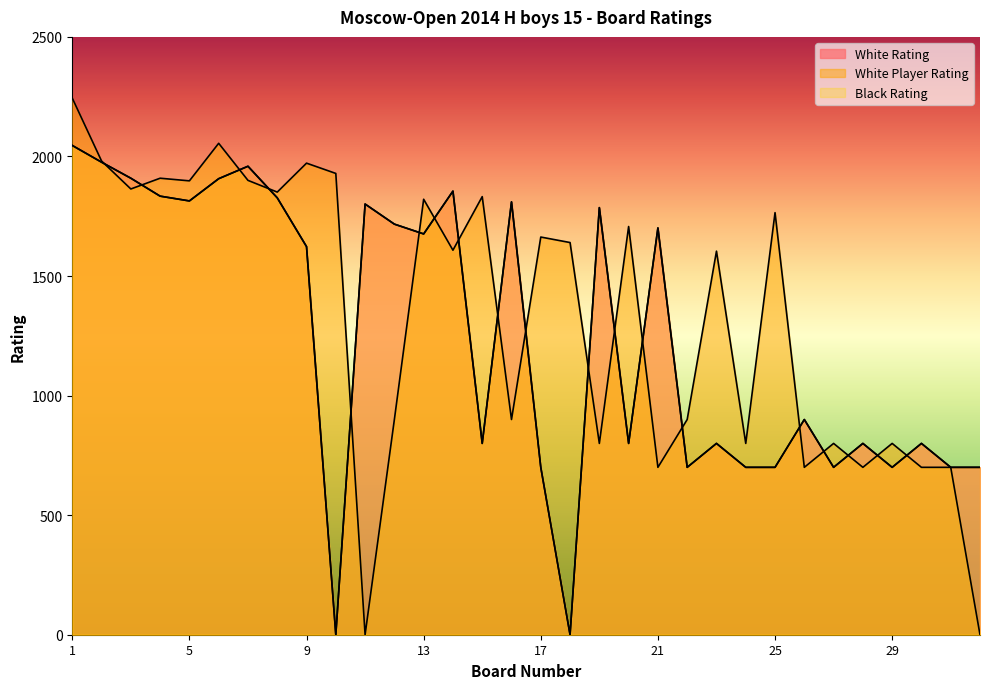

Which series has the largest total across all categories?

White Player Rating